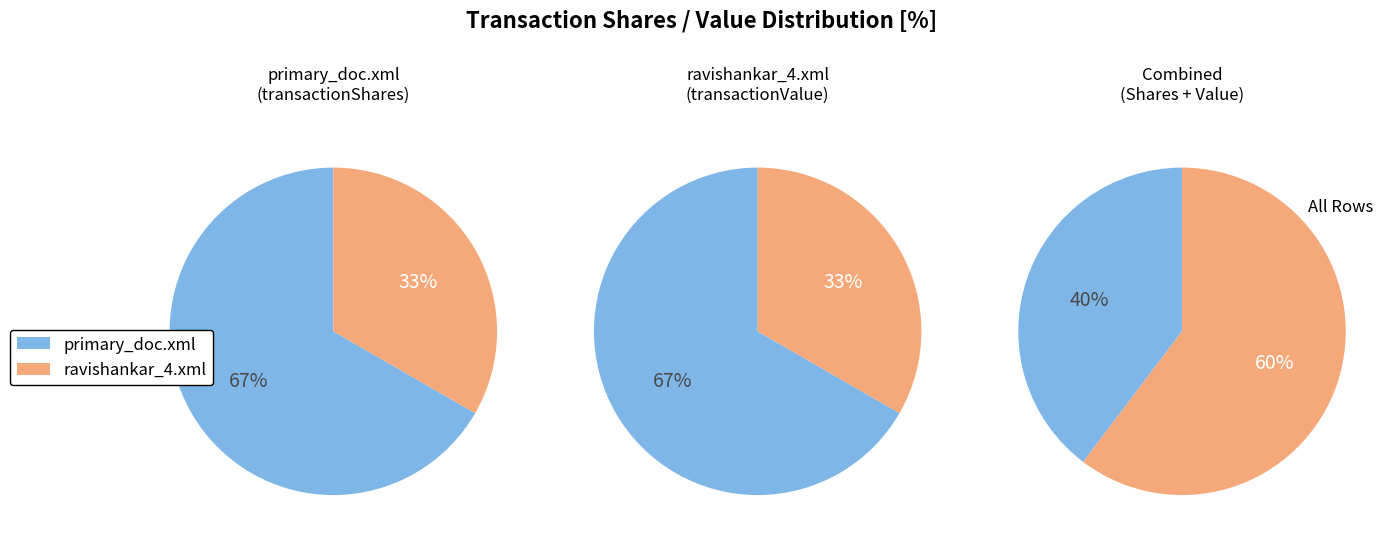

What is the smallest slice in the pie chart?

ravishankar_4.xml